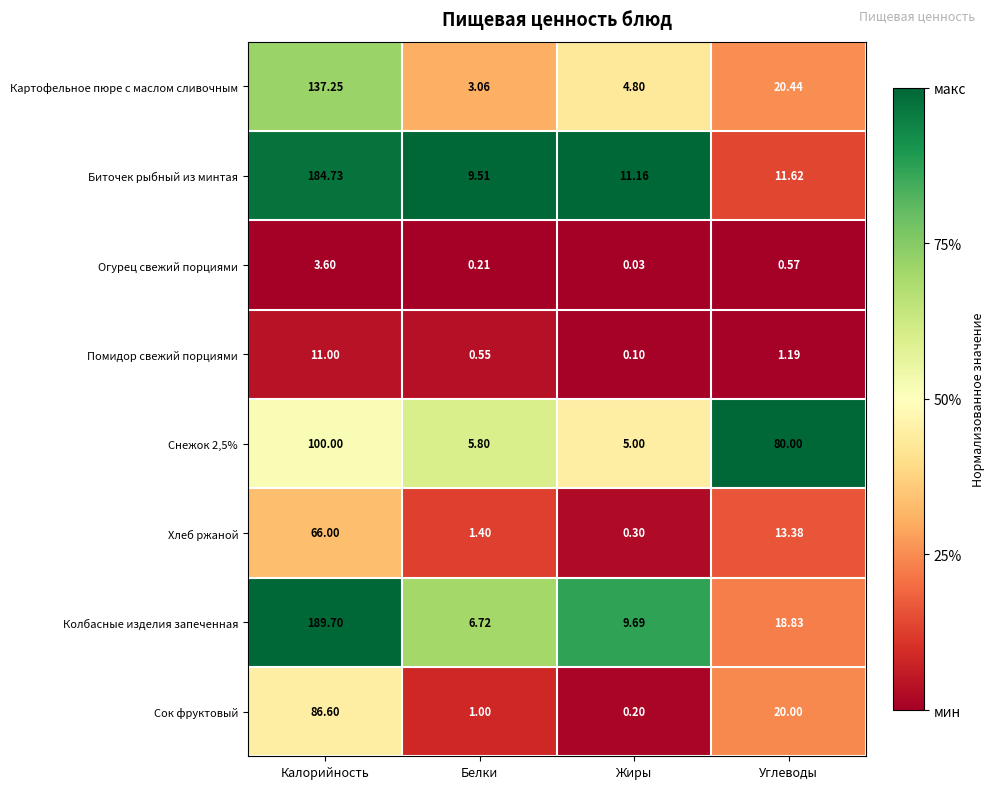

Which series has the largest range (max minus min)?

Колбасные изделия запеченная